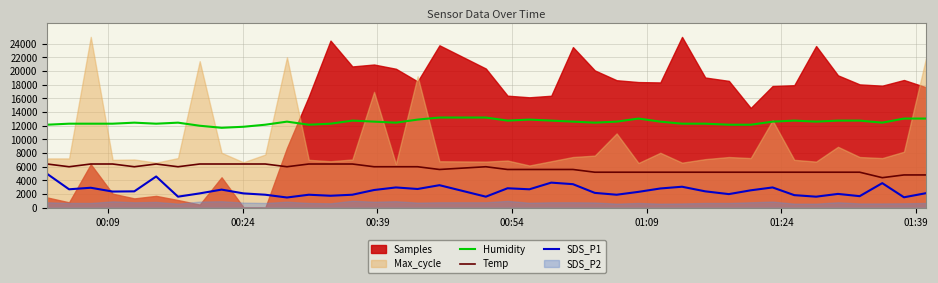

What is the highest value of the Temp series?

6400.0